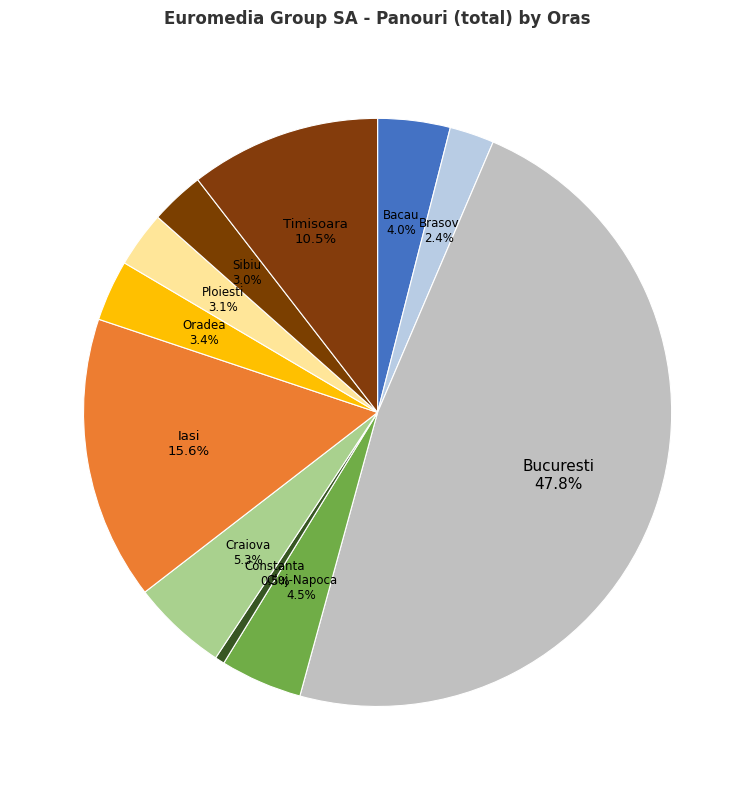

How many slices are in this pie chart?

11